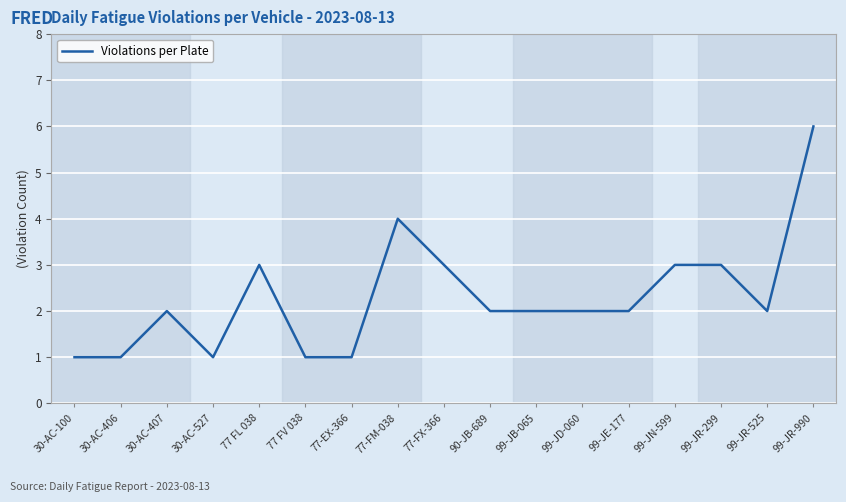

Is it true that the value at 30-AC-100 is 1?

True